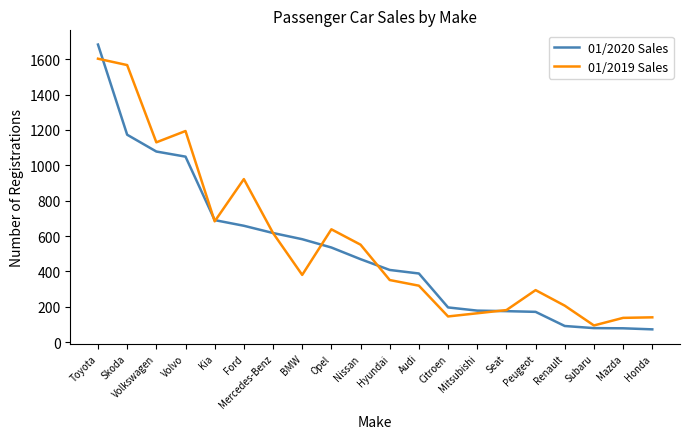

Which series has the largest total across all categories?

01/2019 Sales